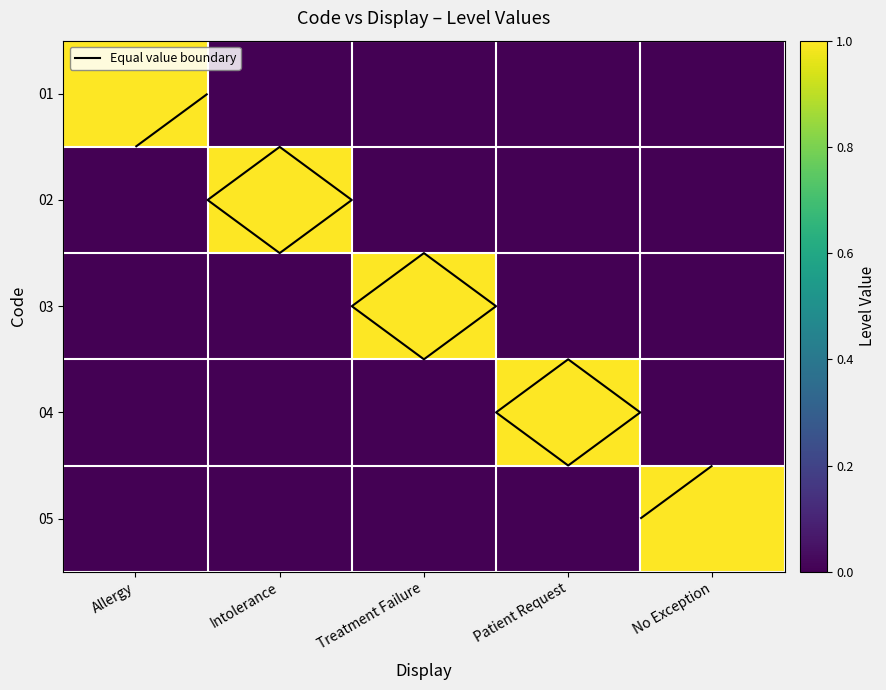

List the labels in order of 02 value, largest first.

Intolerance, Allergy, Treatment Failure, Patient Request, No Exception